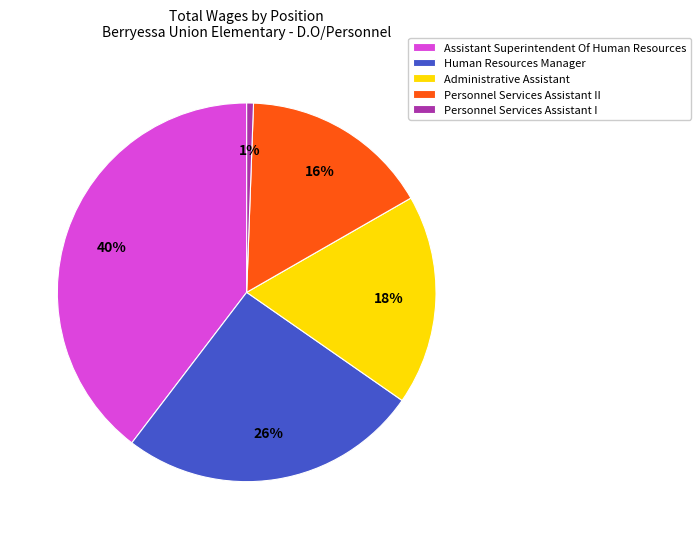

Which has a higher value, Administrative Assistant or Personnel Services Assistant II?

Administrative Assistant